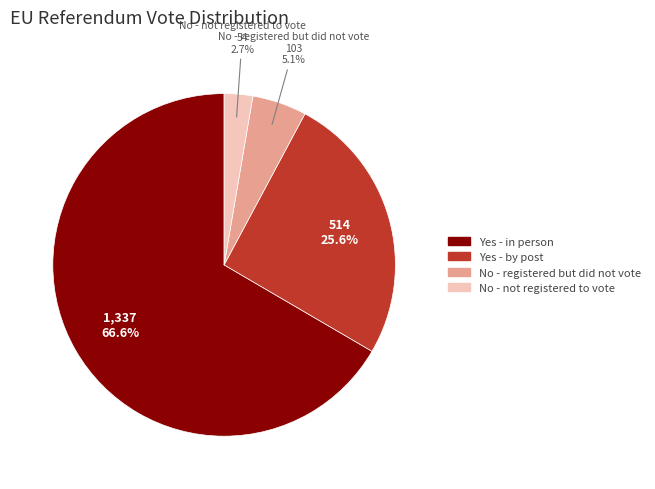

What percentage is NOT represented by No - not registered to vote?

97.3%